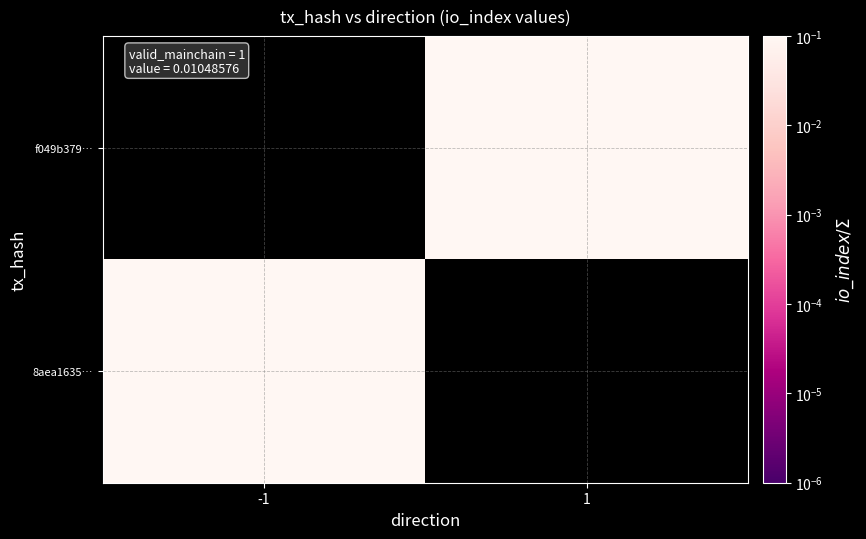

The f049b379… series shows 0.1 at 1. True or false?

True